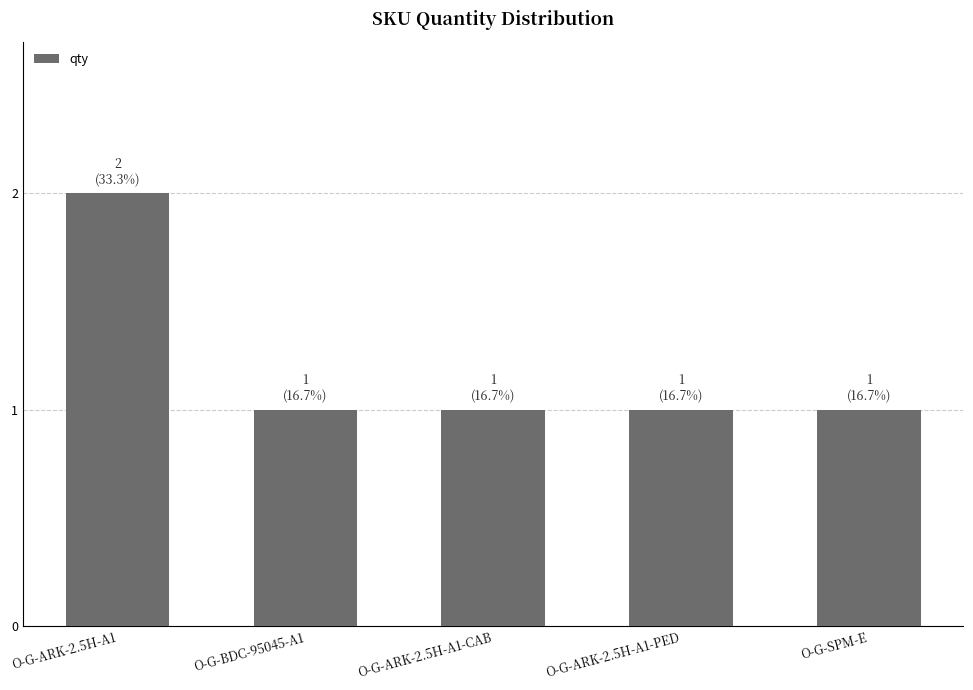

Does the chart contain stacked bars?

No